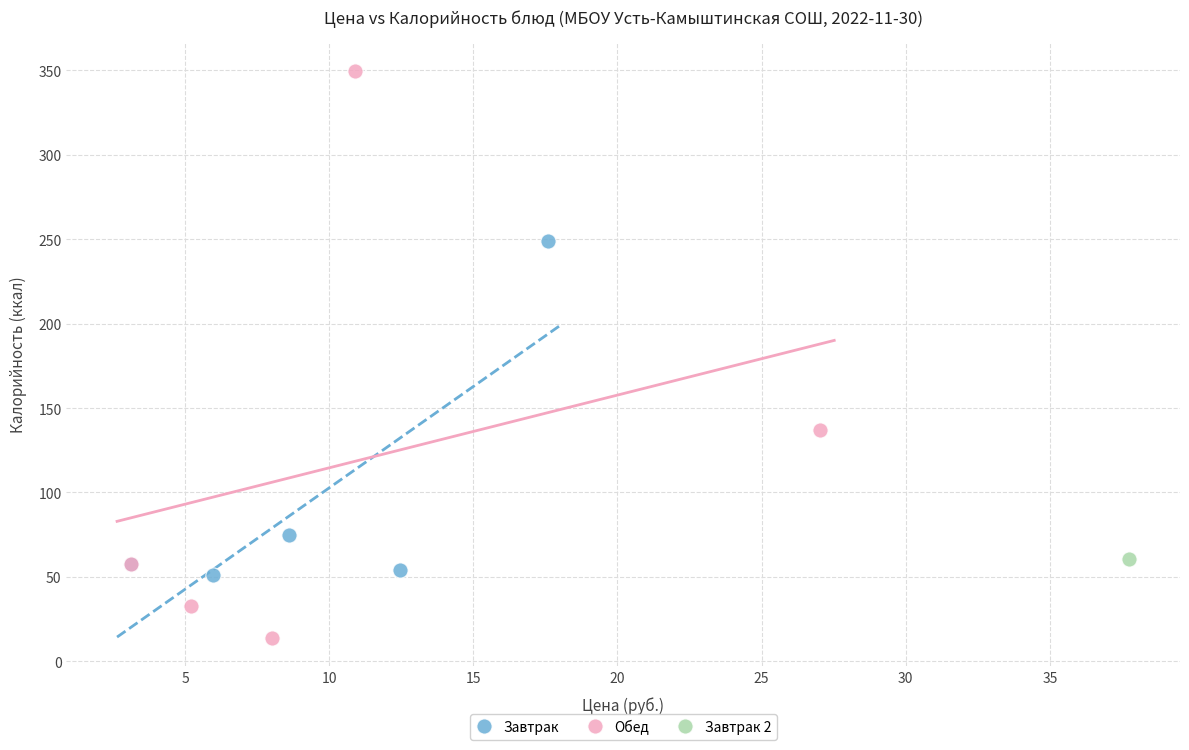

Which series reaches the minimum Y coordinate?

Обед